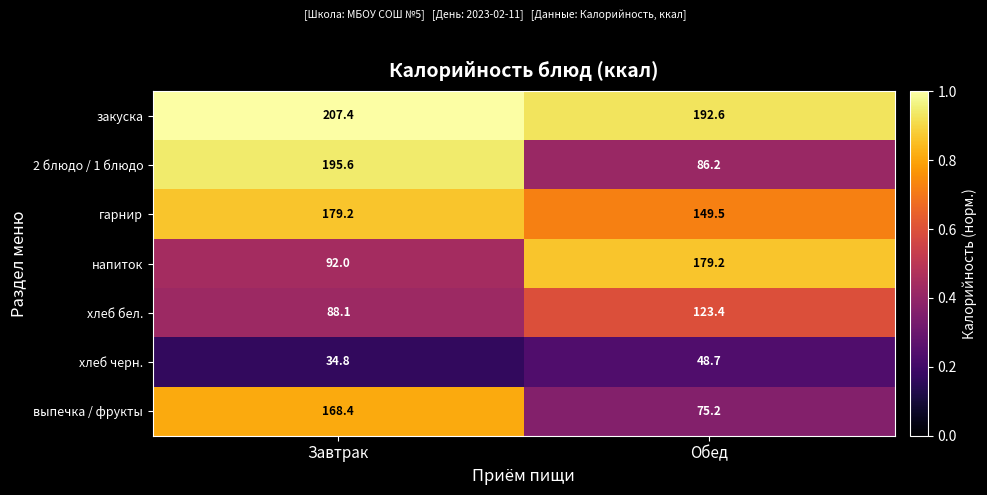

Which series has the largest range (max minus min)?

2 блюдо / 1 блюдо